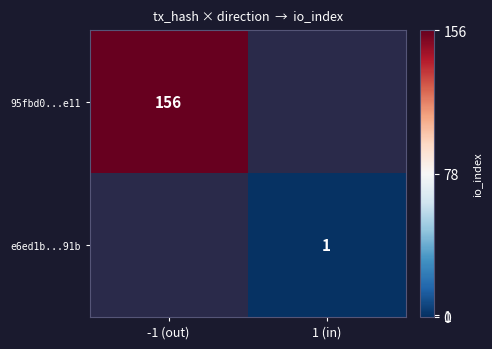

The e6ed1b...91b series shows 1 at 1 (in). True or false?

True